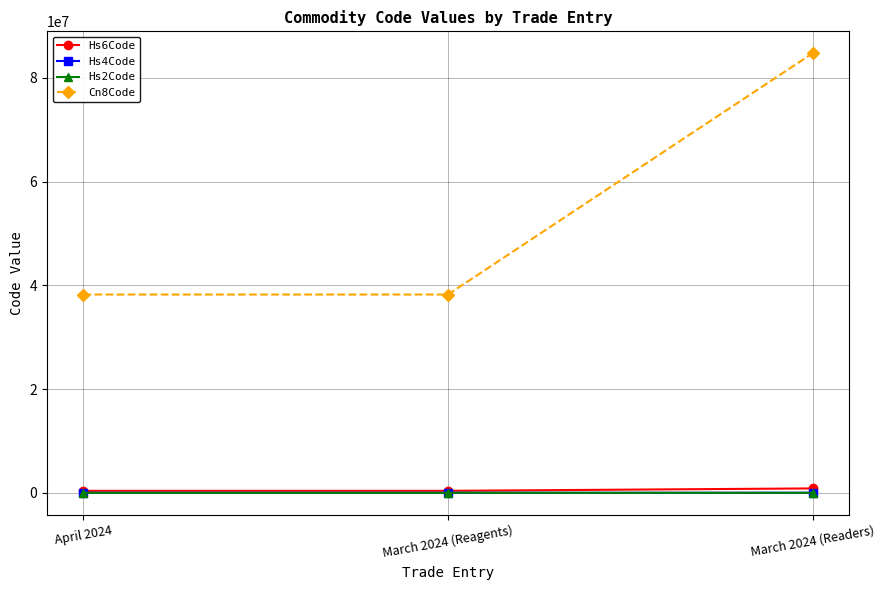

What is the label of the 2nd point from the left?

March 2024 (Reagents)